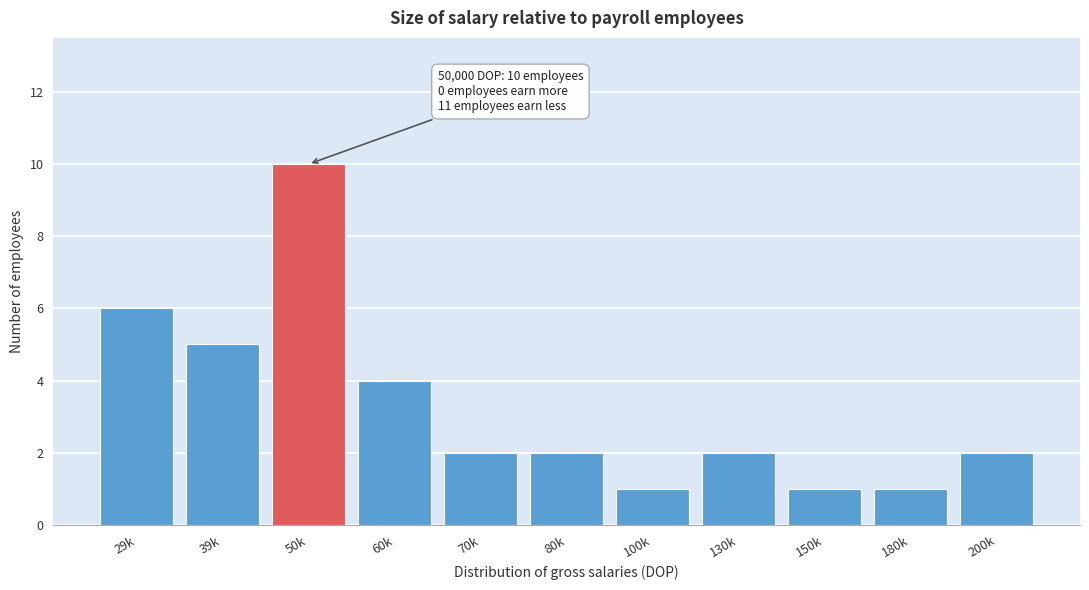

Reading right to left, extract all data points from this chart.

2	1	1	2	1	2	2	4	10	5	6